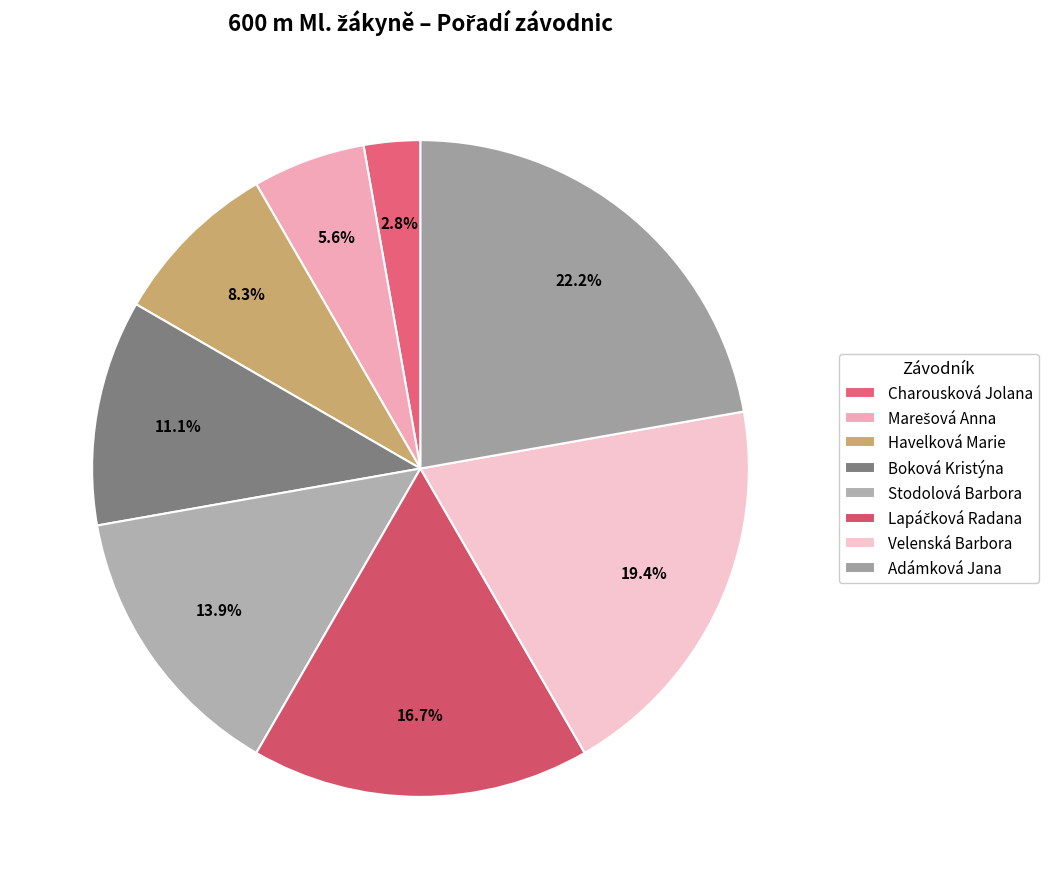

Is Havelková Marie the majority of the pie?

No